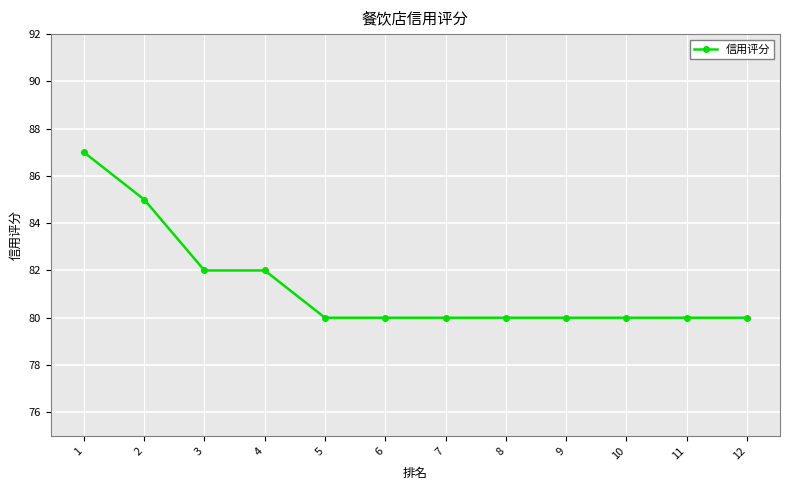

What is the sum of all values?

976